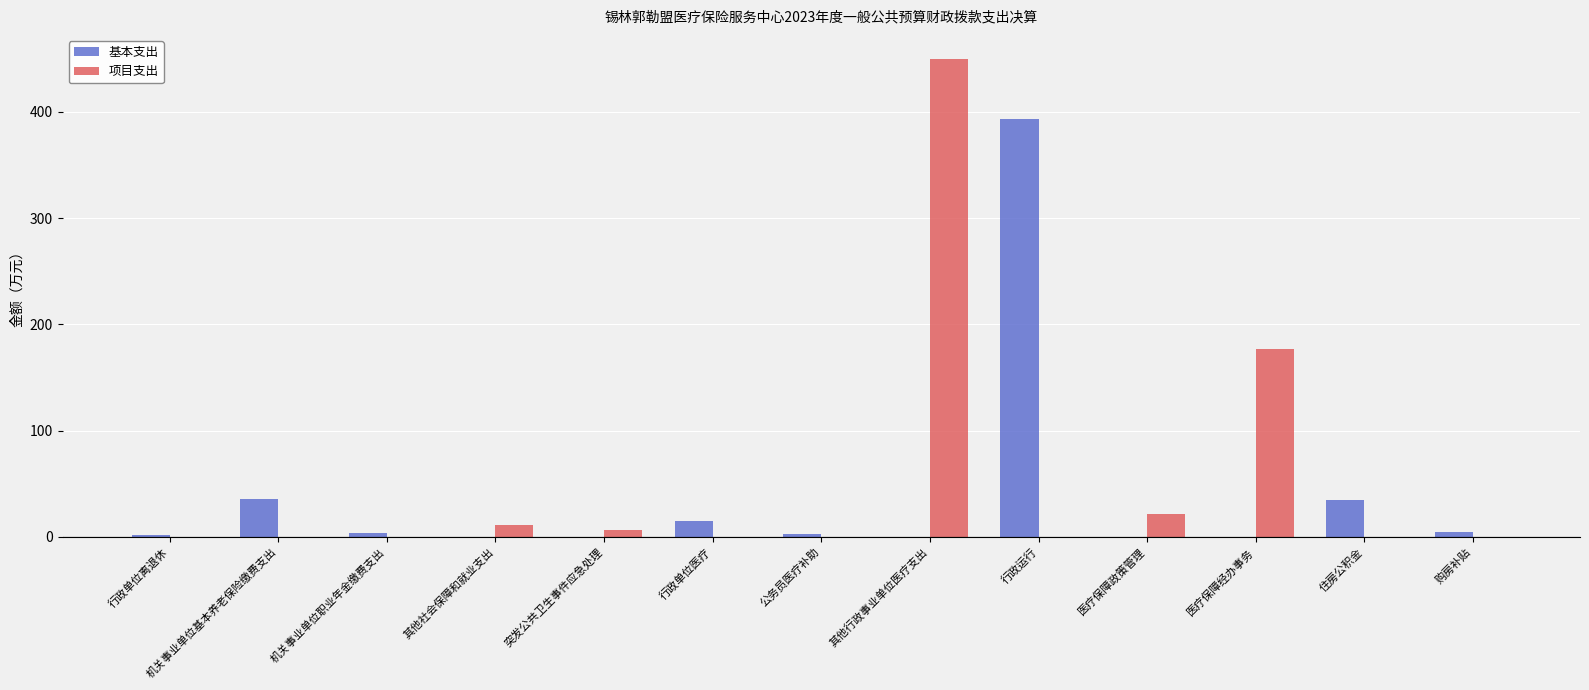

Is it true that 基本支出 equals 187.3 at 其他行政事业单位医疗支出?

False